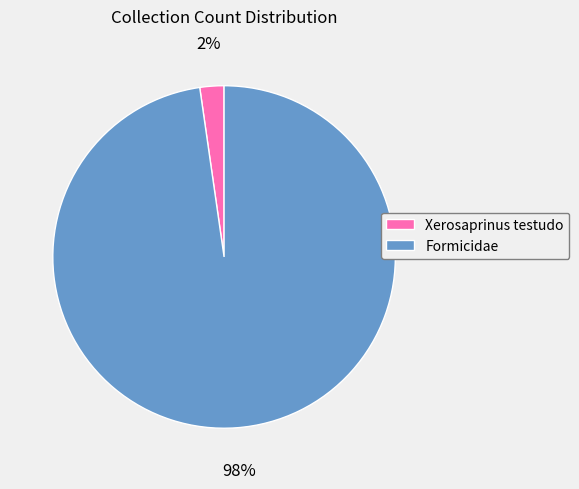

To the nearest percent, what percentage of the pie is Xerosaprinus testudo?

2%